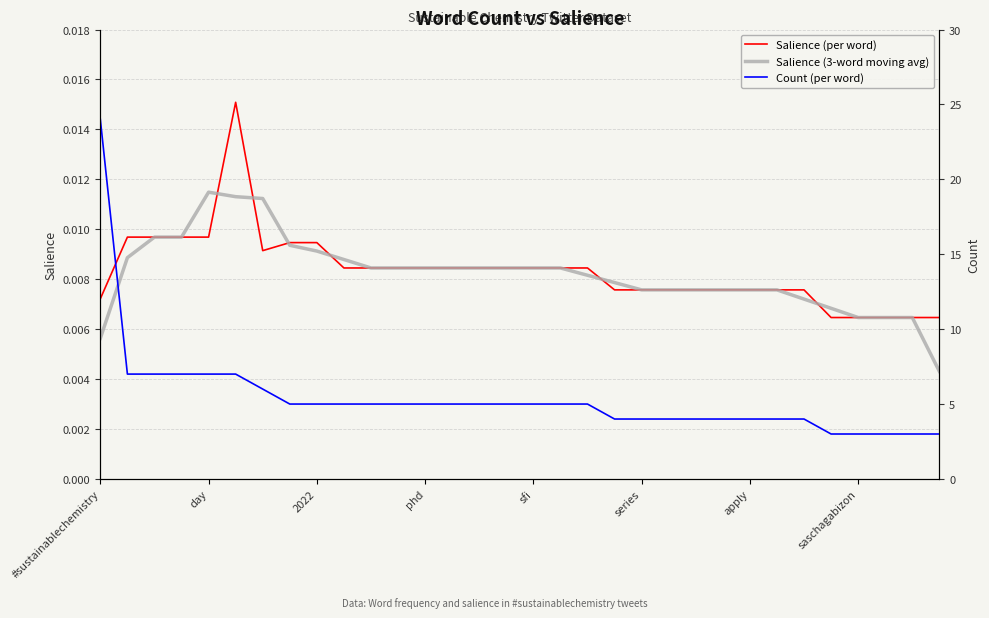

At which label does Count (per word) reach its peak?

#sustainablechemistry